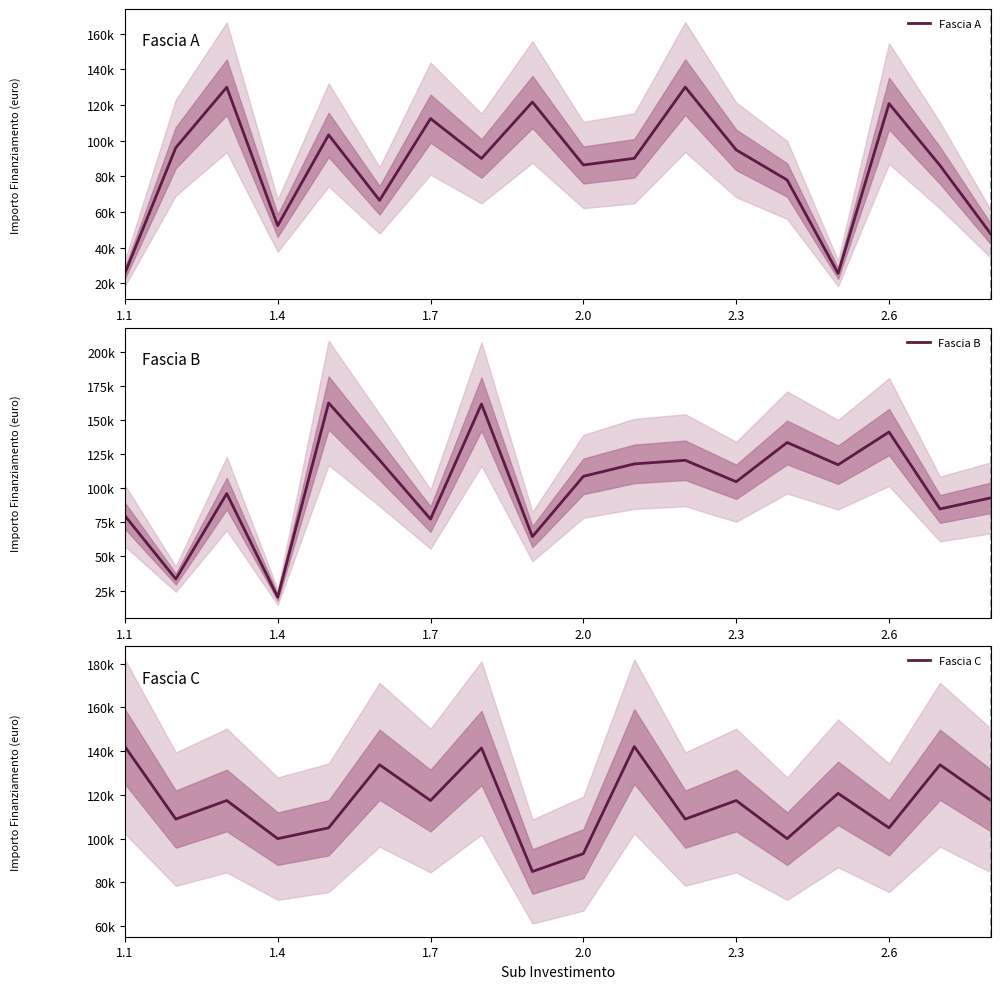

How many data points in Fascia B are less than 108858?

9